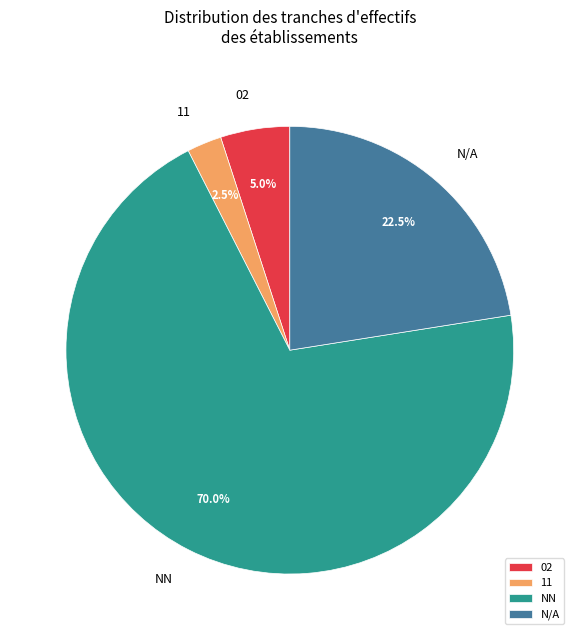

Is there a majority slice in this chart?

Yes